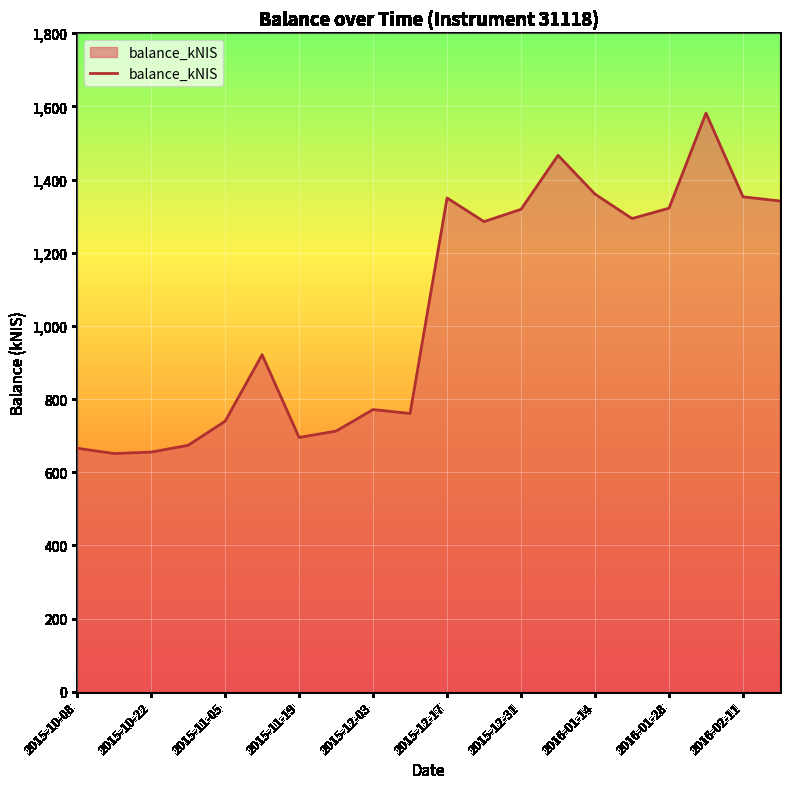

What is the maximum value shown in the chart?

1581.5